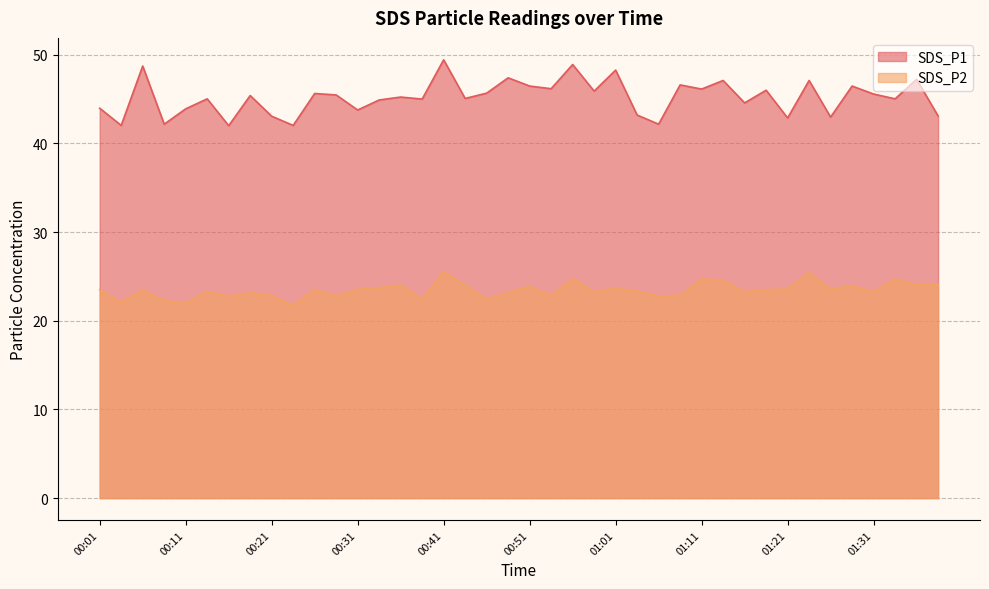

List the labels in order of SDS_P2 value, largest first.

00:41, 01:24, 00:56, 01:11, 01:34, 01:14, 01:36, 01:39, 00:36, 00:44, 01:29, 00:51, 00:34, 01:01, 01:26, 01:21, 00:26, 00:31, 00:01, 00:06, 01:19, 01:04, 00:14, 00:59, 01:16, 01:31, 00:49, 00:19, 01:09, 00:21, 00:54, 00:29, 01:06, 00:16, 00:39, 00:46, 00:09, 00:04, 00:11, 00:24